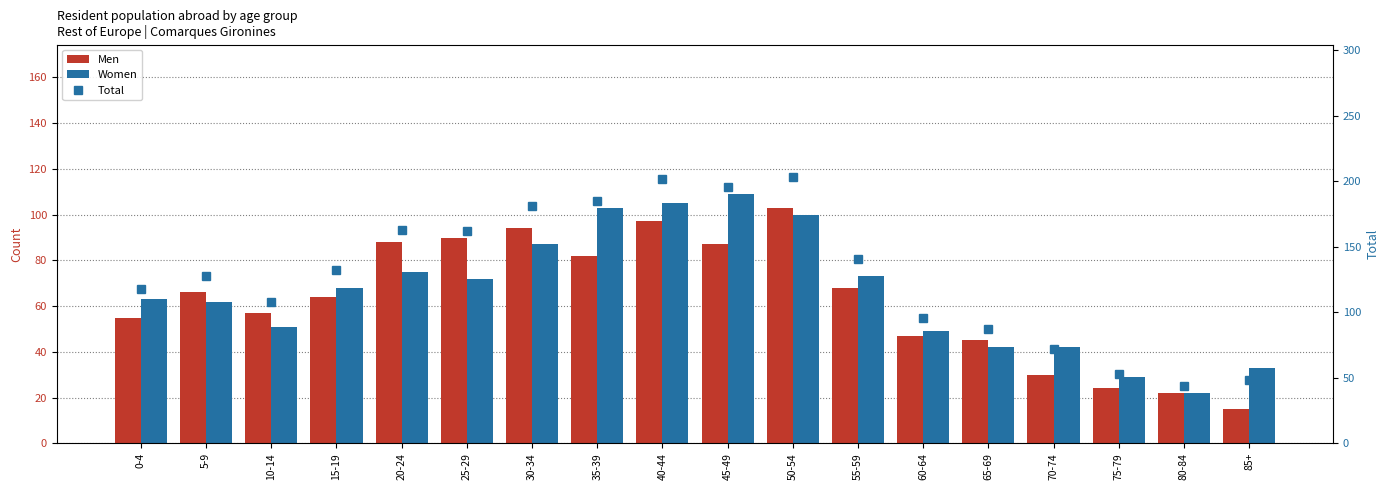

Reading left to right, transcribe all the data shown in this chart.

Men: 0-4=55	5-9=66	10-14=57	15-19=64	20-24=88	25-29=90	30-34=94	35-39=82	40-44=97	45-49=87	50-54=103	55-59=68	60-64=47	65-69=45	70-74=30	75-79=24	80-84=22	85+=15
Women: 0-4=63	5-9=62	10-14=51	15-19=68	20-24=75	25-29=72	30-34=87	35-39=103	40-44=105	45-49=109	50-54=100	55-59=73	60-64=49	65-69=42	70-74=42	75-79=29	80-84=22	85+=33
Total: 0-4=118	5-9=128	10-14=108	15-19=132	20-24=163	25-29=162	30-34=181	35-39=185	40-44=202	45-49=196	50-54=203	55-59=141	60-64=96	65-69=87	70-74=72	75-79=53	80-84=44	85+=48